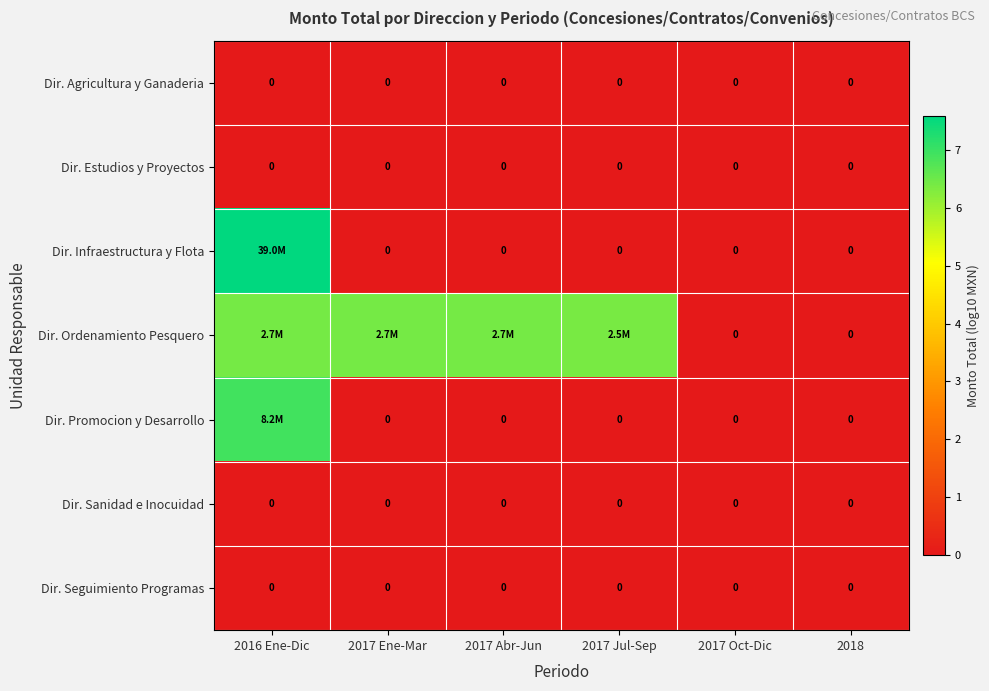

Which series changed the most between 2017 Jul-Sep and 2017 Oct-Dic?

Dir. Ordenamiento Pesquero